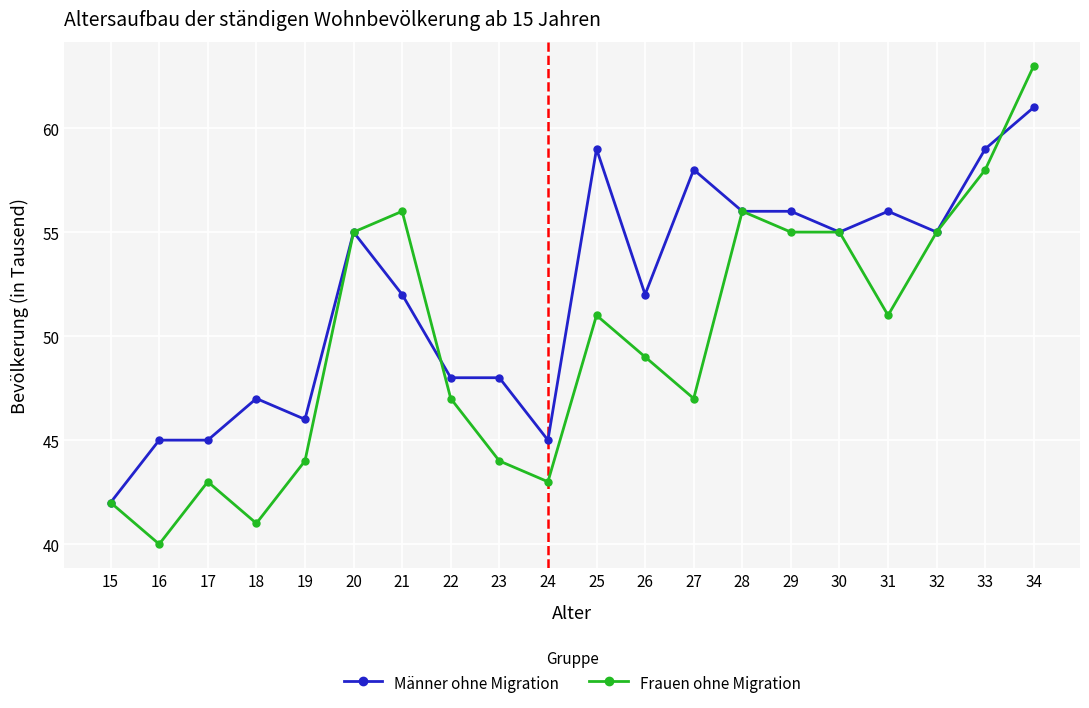

Is the value of Männer ohne Migration at 33 greater than the value of Frauen ohne Migration at 34?

No